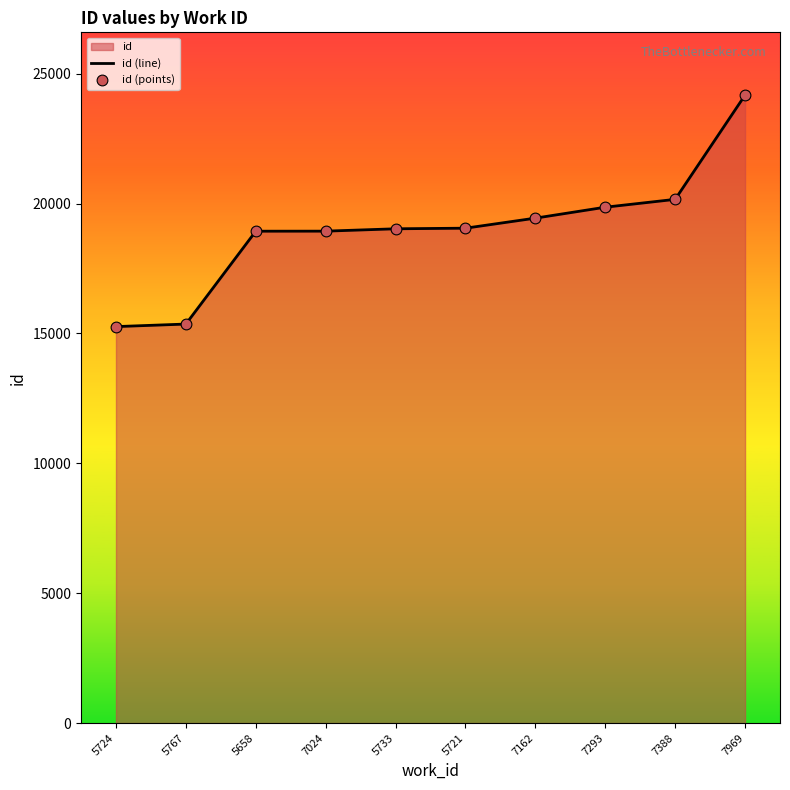

What is the difference between the values at 7388 and 7162?

723